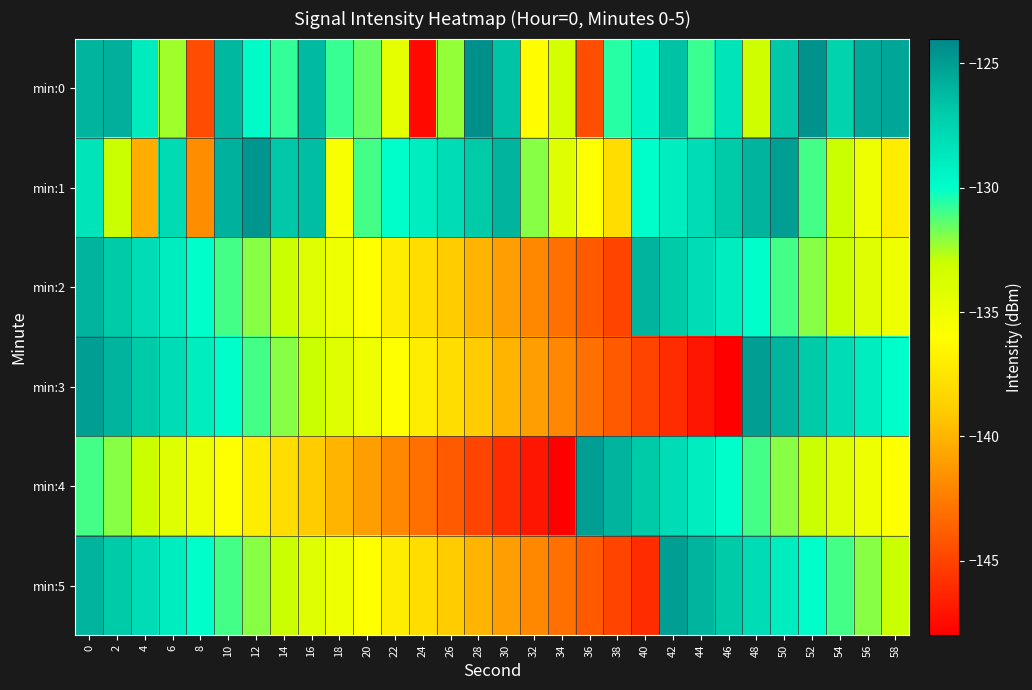

What is the total value across all series at 16?

-792.6